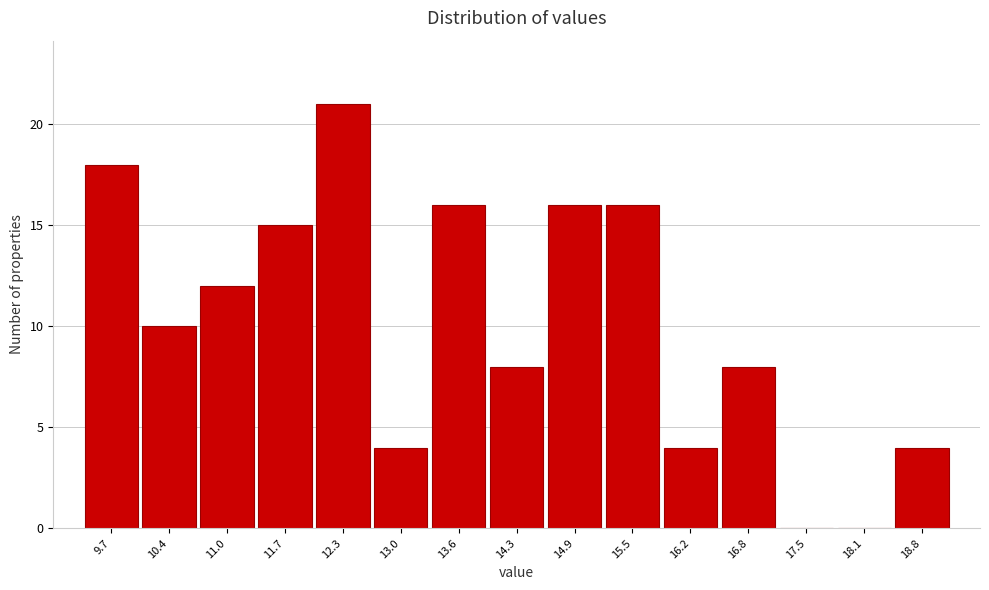

Reading right to left, extract all data points from this chart.

18.8=4	18.1=0	17.5=0	16.8=8	16.2=4	15.5=16	14.9=16	14.3=8	13.6=16	13.0=4	12.3=21	11.7=15	11.0=12	10.4=10	9.7=18